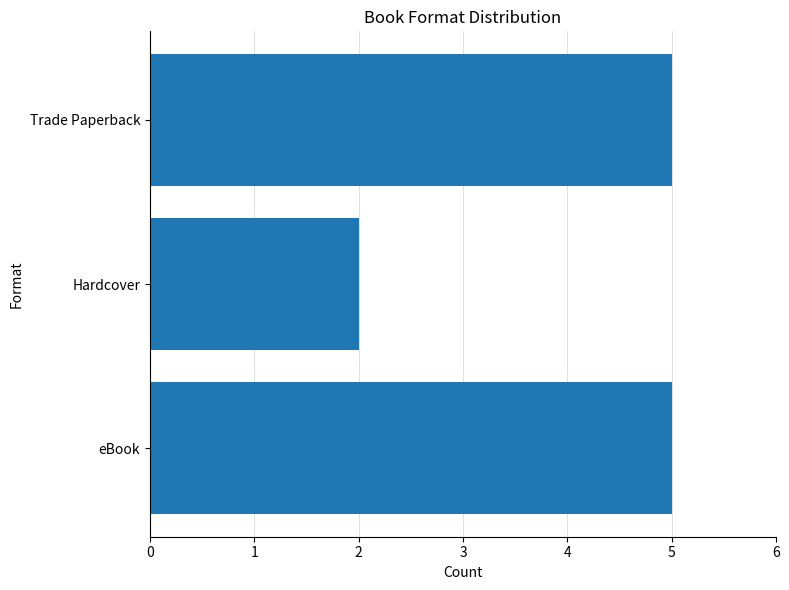

Is it true that the value at Trade Paperback is 1?

False